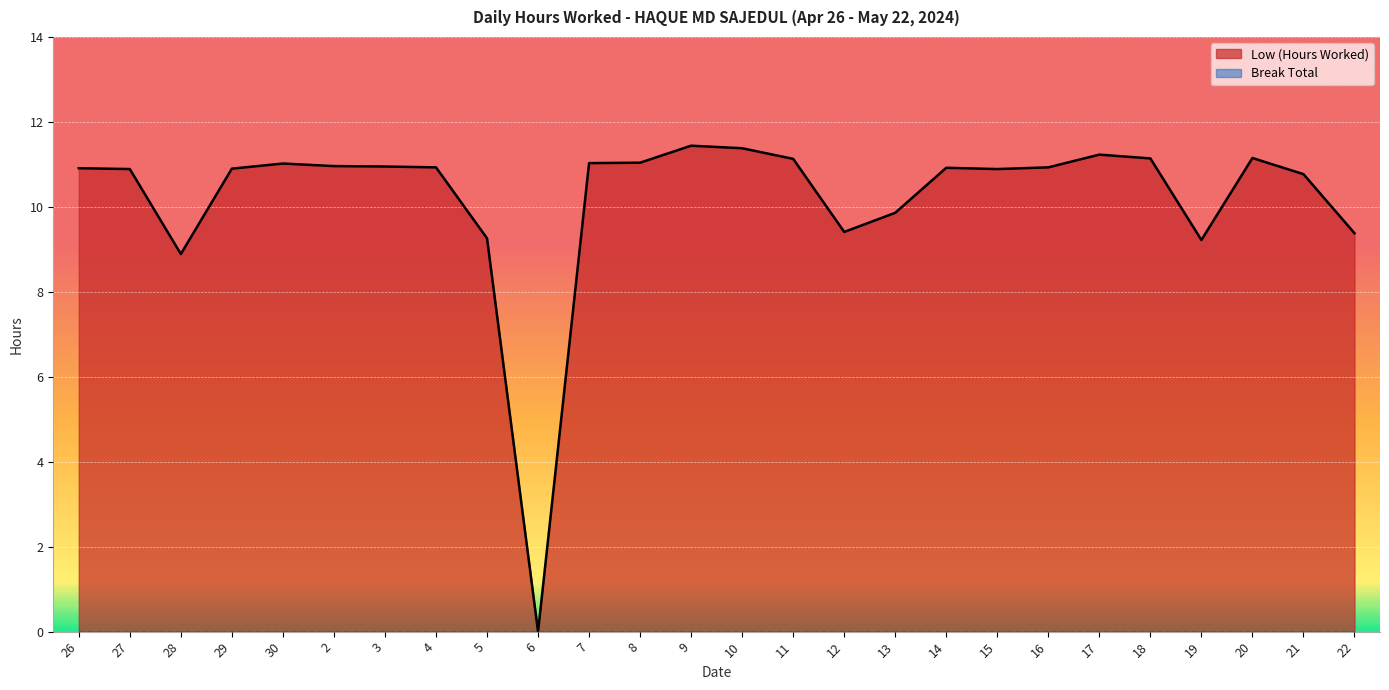

What is the sum of all values?

265.6